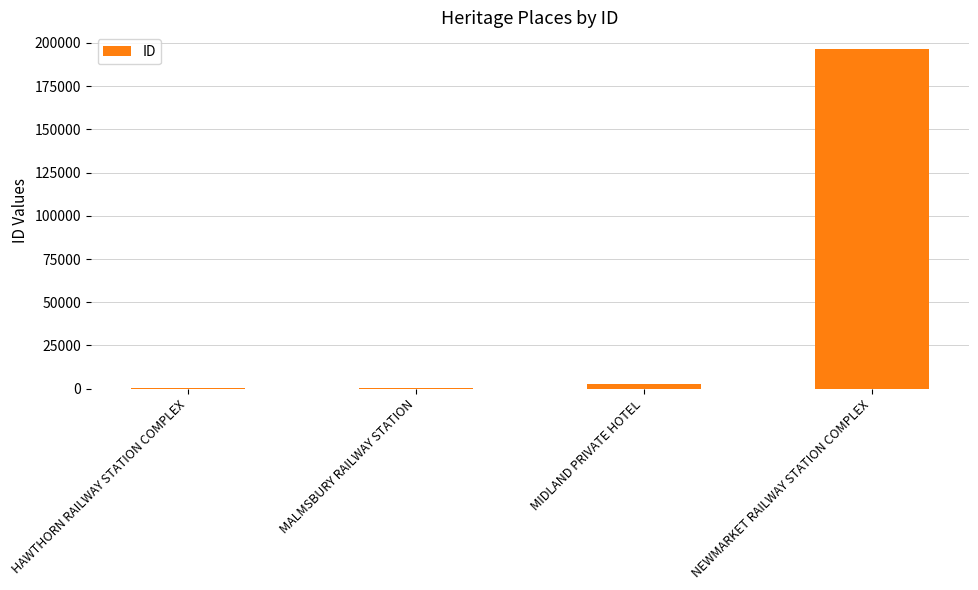

What is the maximum value shown in the chart?

196263